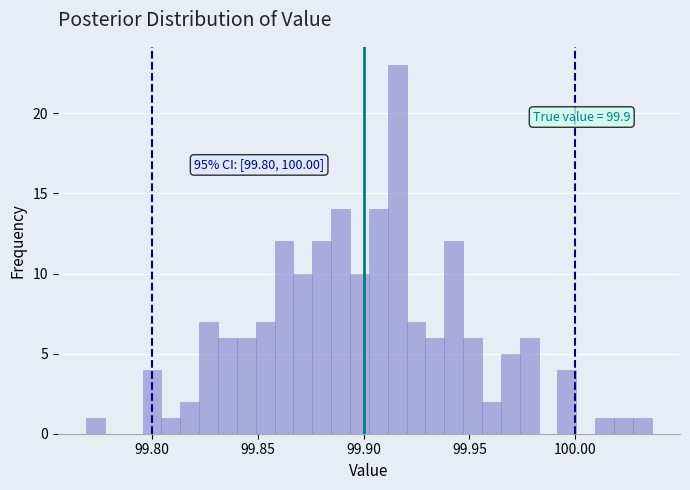

Around what value on the x-axis is the tallest bar? Give the approximate position of its centre, as read against the axis.

99.915